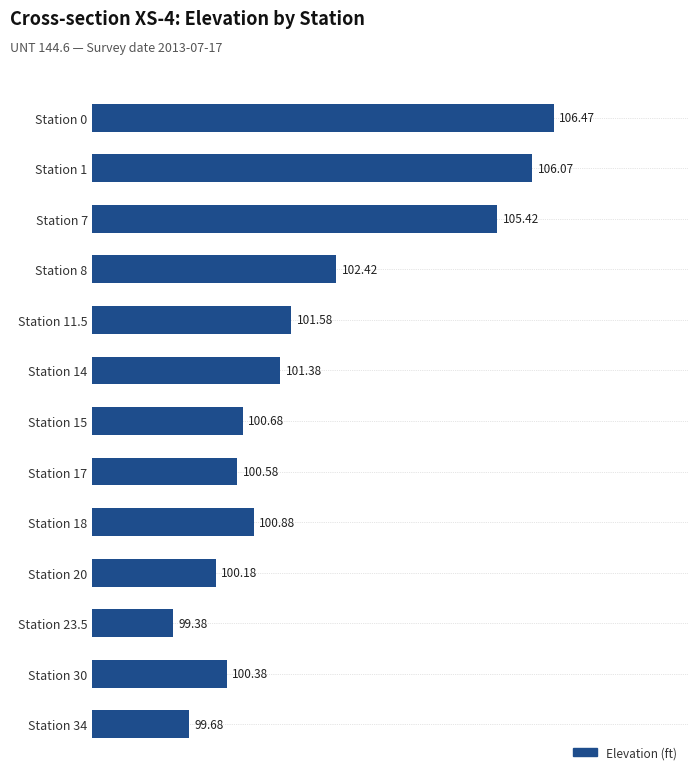

Between Station 1 and Station 15, which is larger?

Station 1